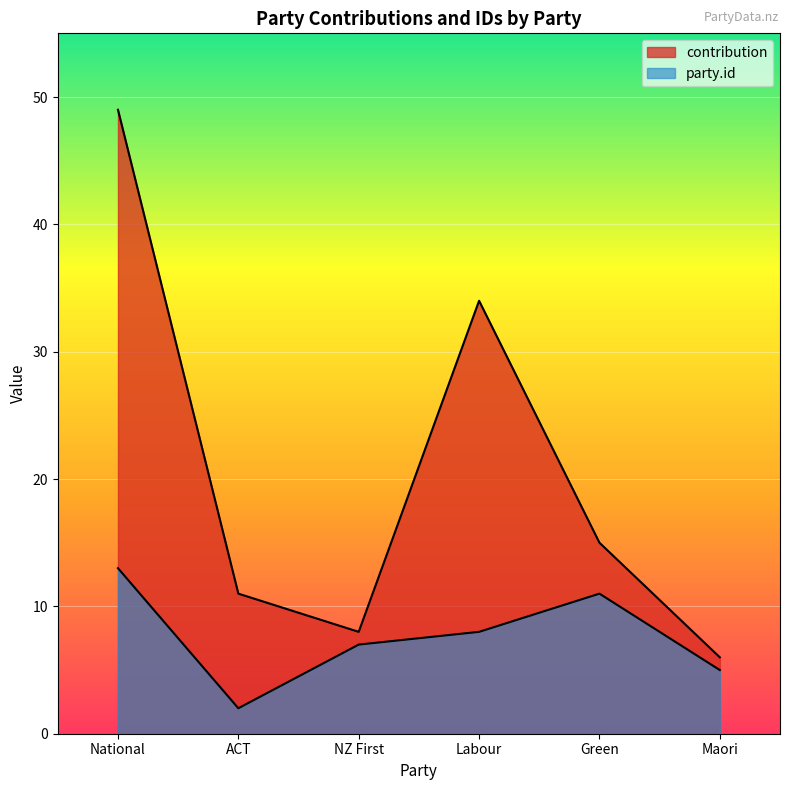

Reading left to right, extract all data points from this chart.

contribution: 0=49	1=11	2=8	3=34	4=15	5=6
party.id: 0=13	1=2	2=7	3=8	4=11	5=5